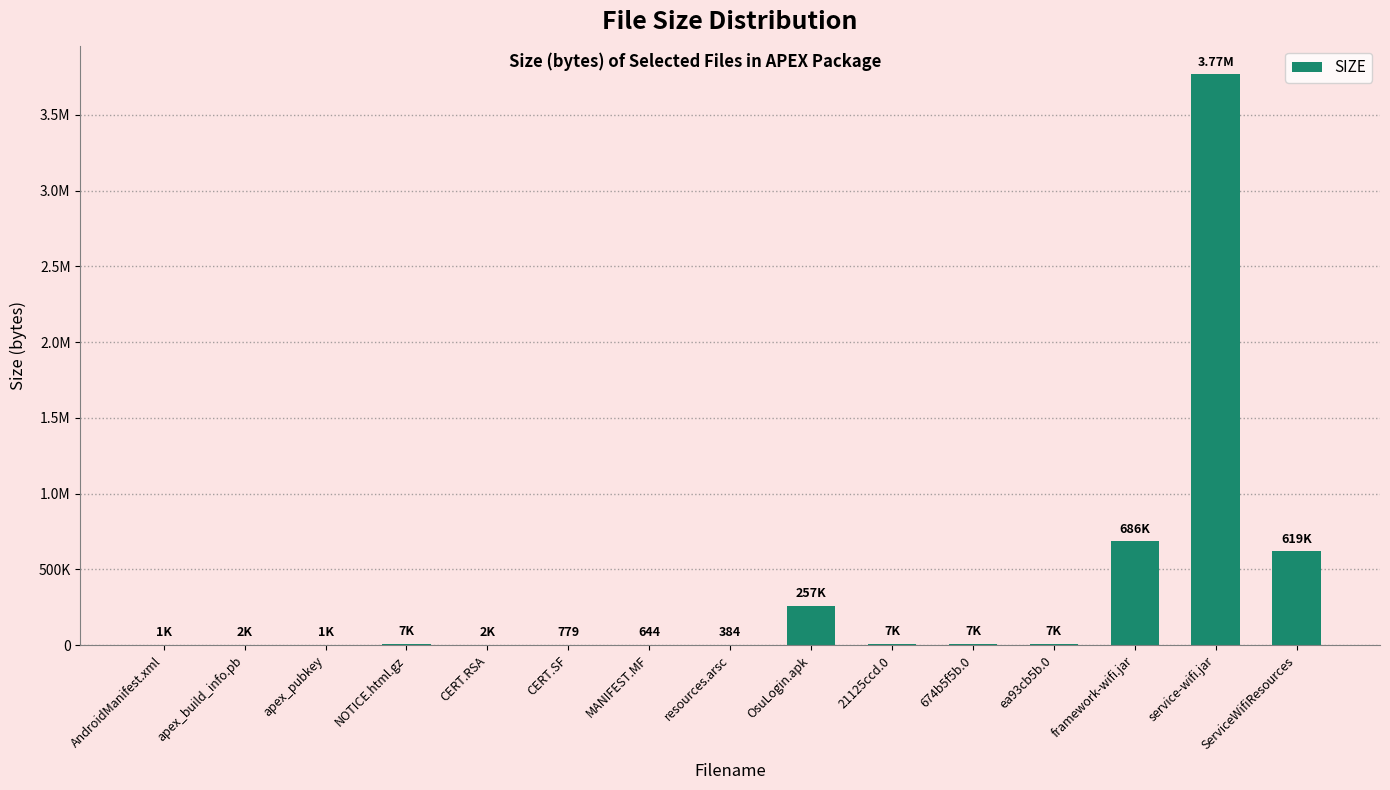

What is the average value?

357736